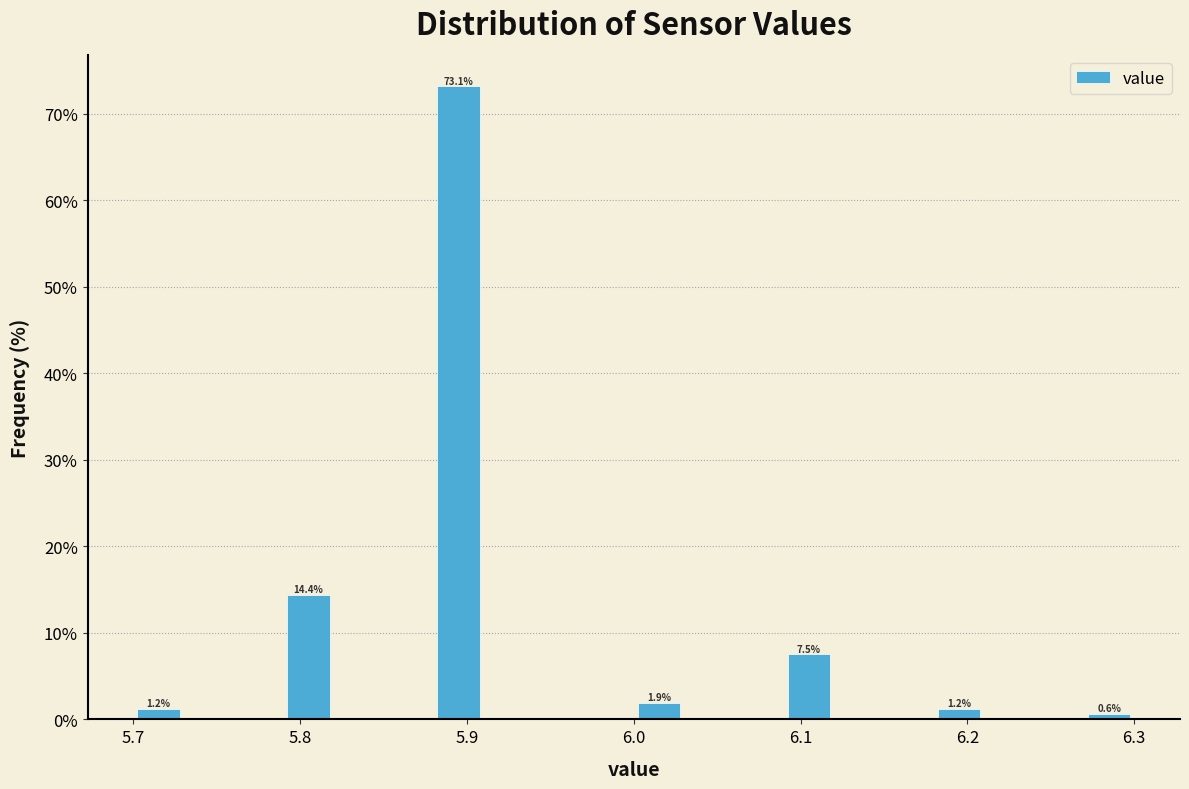

Around what value on the x-axis is the tallest bar? Give the approximate position of its centre, as read against the axis.

5.90